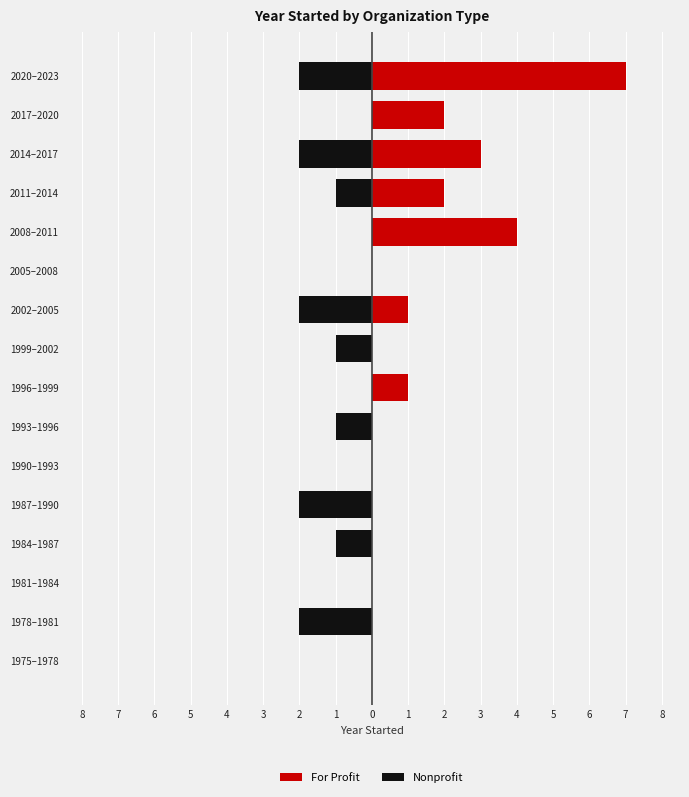

Reading right to left, extract all data points from this chart.

For Profit: 7	2	3	2	4	0	1	0	1	0	0	0	0	0	0	0
Nonprofit: -2	0	-2	-1	0	0	-2	-1	0	-1	0	-2	-1	0	-2	0